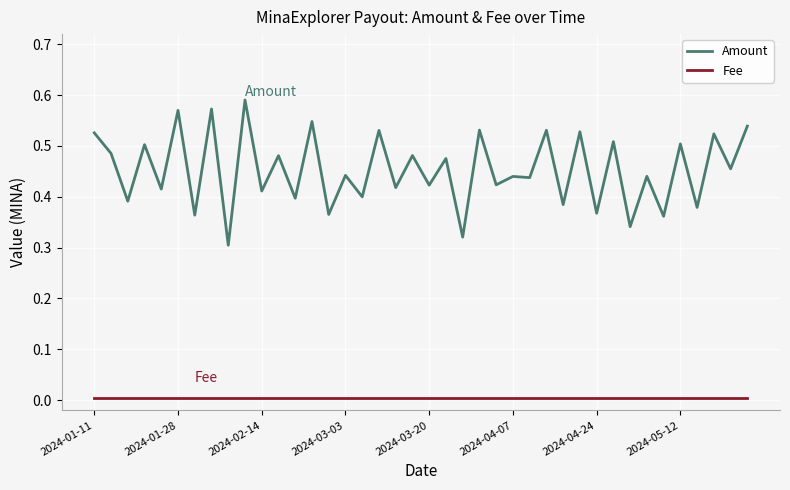

List the series in order of their peak value, lowest first.

Fee, Amount